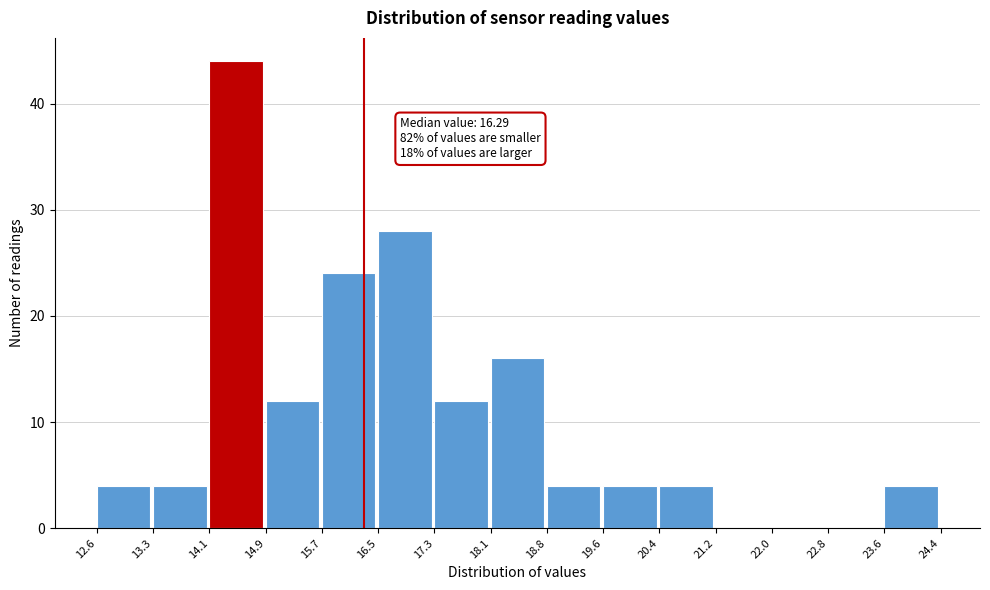

Which range on the x-axis has the tallest bar?

14.1 to 14.9